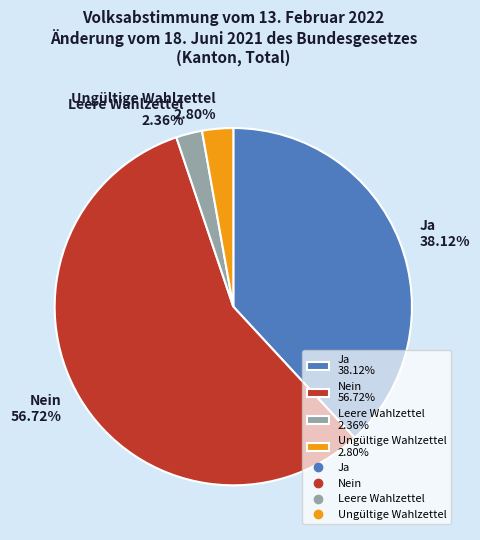

What percentage is NOT represented by Ungültige Wahlzettel?

97.2%